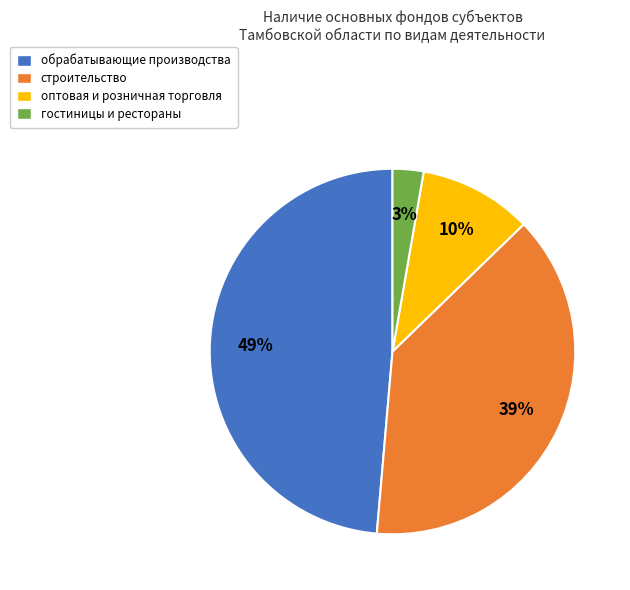

The строительство slice represents 33% of the pie. True or false?

False